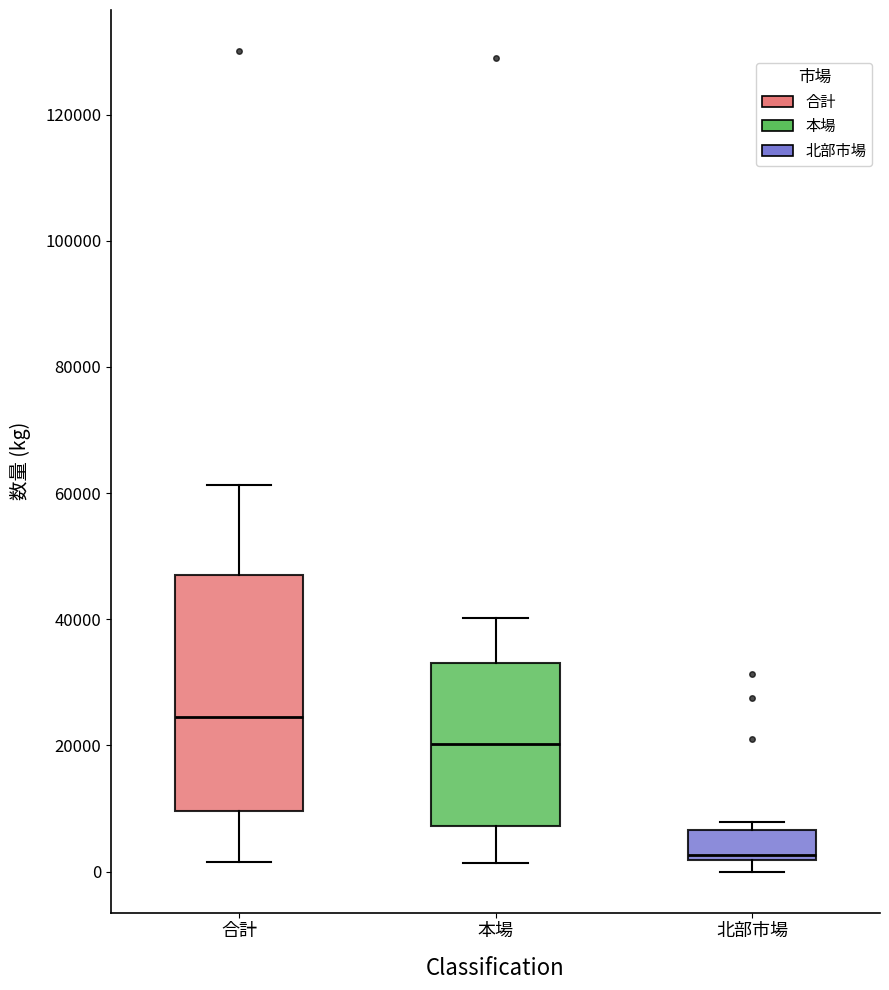

Reading left to right, transcribe this box plot: for each box, give where its median line is, the range the box spans, and where its two whiskers end, as read against the y-axis. The values are not printed on the chart, so give them approximately, as read against the axis.

合計: median 24000, box 10000 to 48000, whiskers 2000 to 62000
本場: median 20000, box 8000 to 34000, whiskers 2000 to 40000
北部市場: median 2000 (just above the box's lower edge), box 2000 to 6000, whiskers 0 to 8000